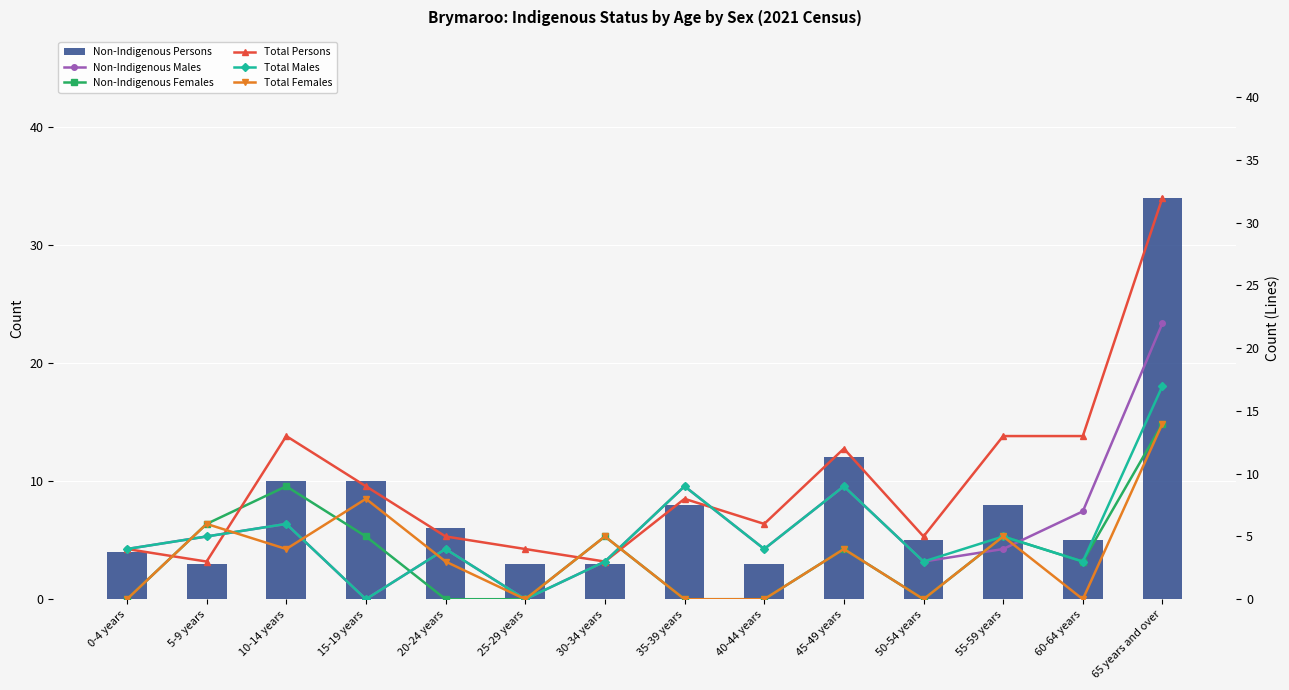

Count the number of data series in this chart.

6